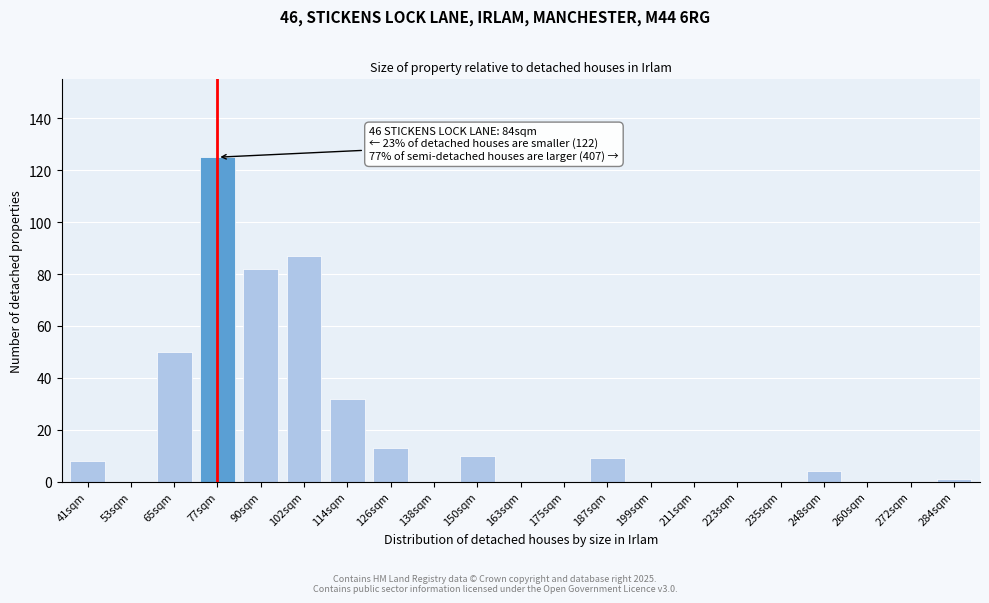

Reading left to right, what are all the values shown in this chart?

41sqm=8	53sqm=0	65sqm=50	77sqm=125	90sqm=82	102sqm=87	114sqm=32	126sqm=13	138sqm=0	150sqm=10	163sqm=0	175sqm=0	187sqm=9	199sqm=0	211sqm=0	223sqm=0	235sqm=0	248sqm=4	260sqm=0	272sqm=0	284sqm=1